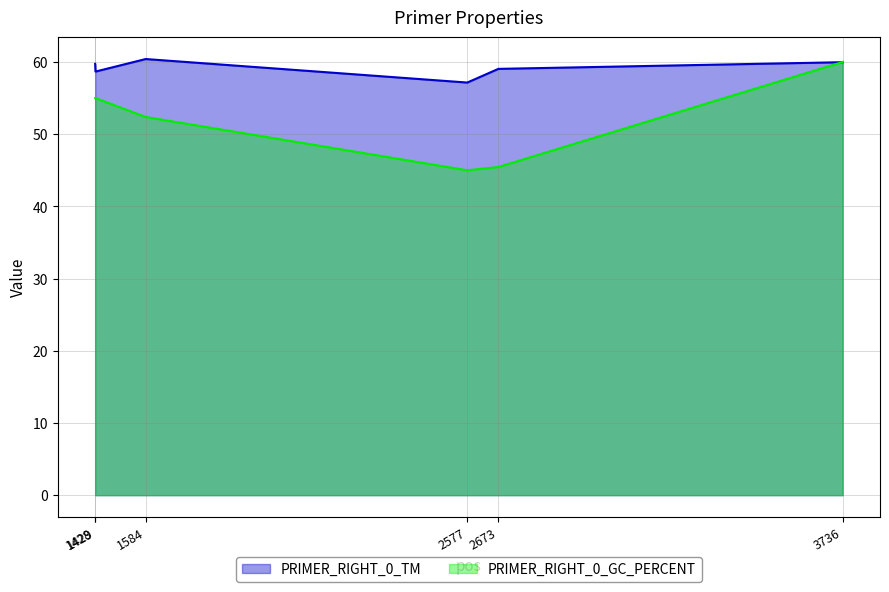

Reading left to right, extract all data points from this chart.

PRIMER_RIGHT_0_TM: 1428=59.7	1429=58.7	1584=60.4	2577=57.1	2673=59.0	3736=60.0
PRIMER_RIGHT_0_GC_PERCENT: 1428=55.0	1429=55.0	1584=52.4	2577=45.0	2673=45.5	3736=60.0